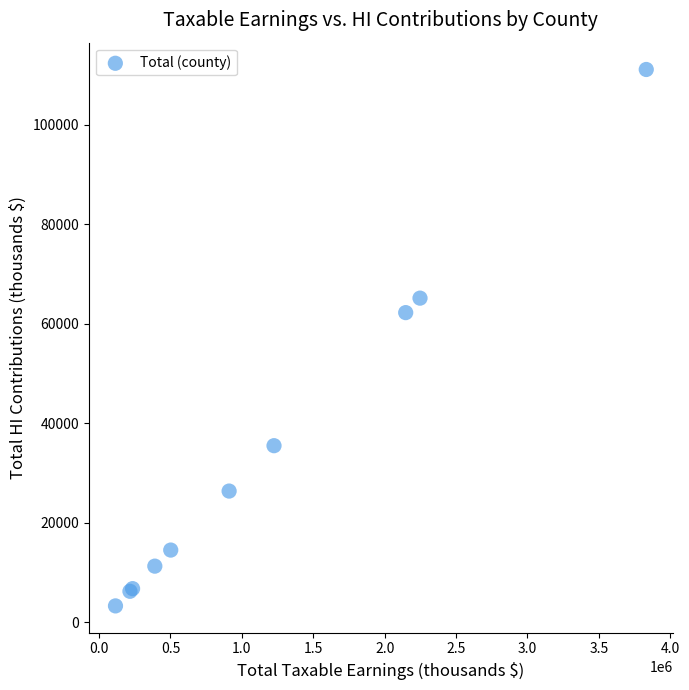

What Y value in the scatter plot is closest to 57234?

62275